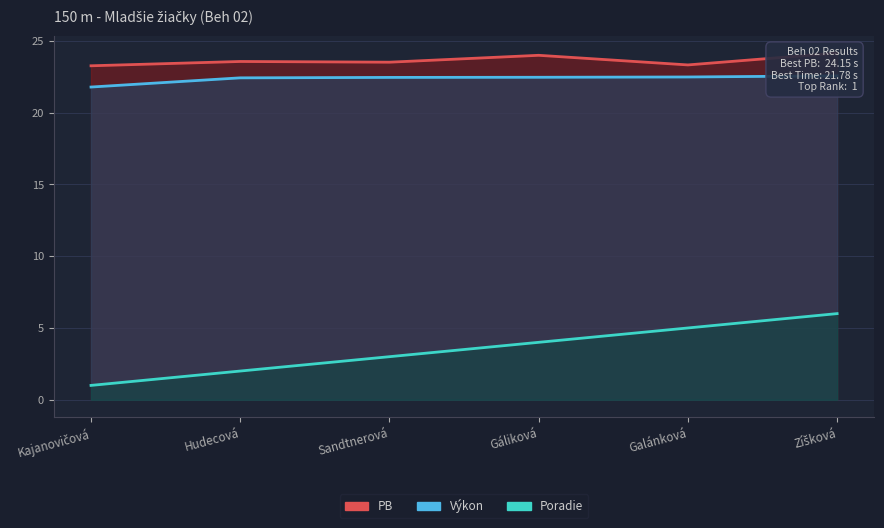

What is the greatest value displayed?

24.1